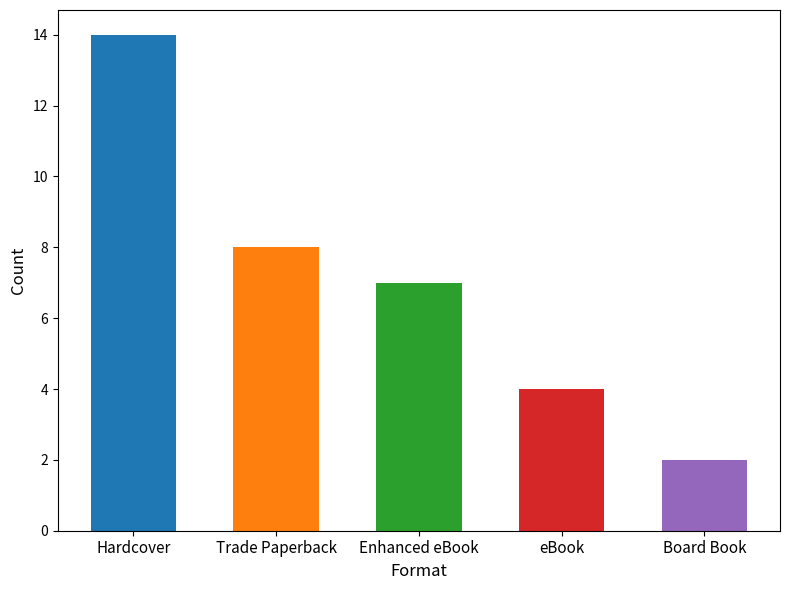

Reading left to right, transcribe all the data shown in this chart.

Hardcover=14	Trade Paperback=8	Enhanced eBook=7	eBook=4	Board Book=2